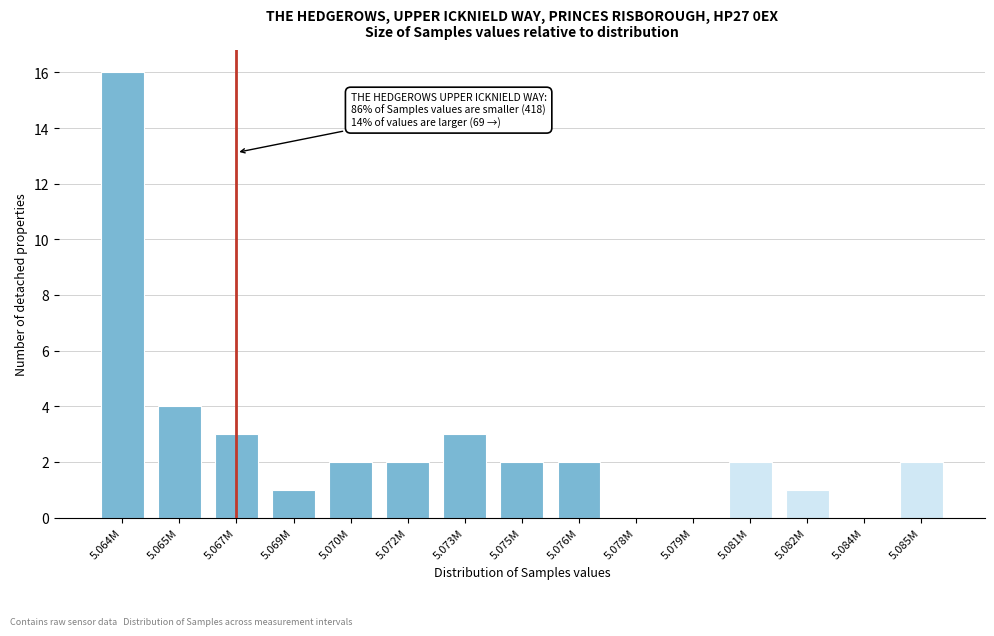

Reading left to right, extract all data points from this chart.

5.064M=16	5.065M=4	5.067M=3	5.069M=1	5.070M=2	5.072M=2	5.073M=3	5.075M=2	5.076M=2	5.078M=0	5.079M=0	5.081M=2	5.082M=1	5.084M=0	5.085M=2